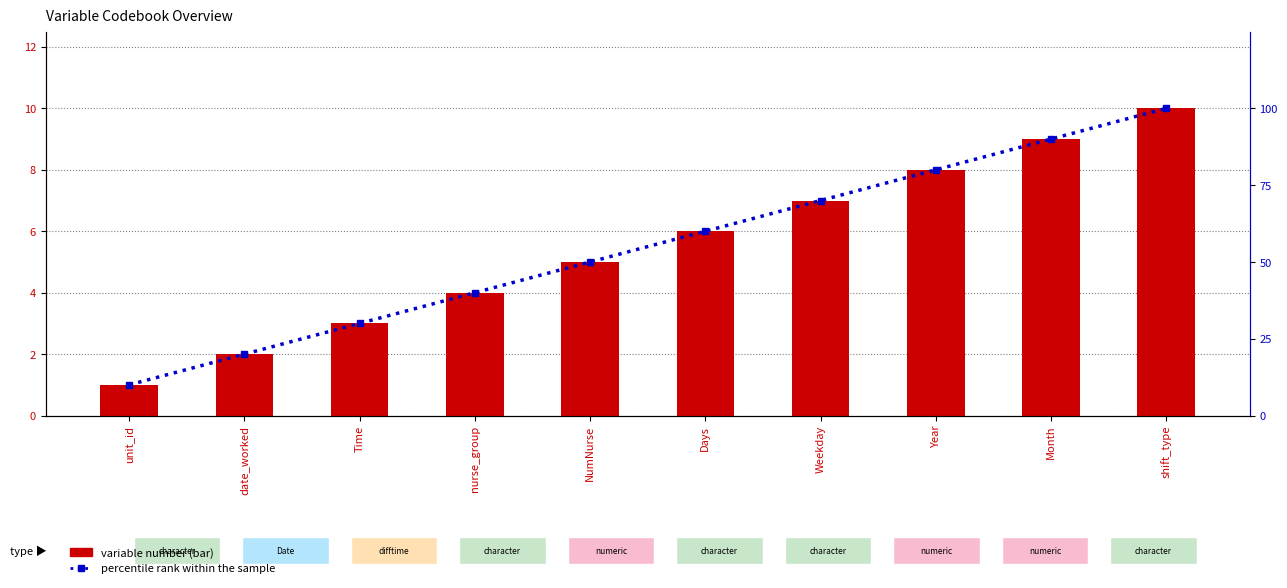

What are all the series names shown in the legend?

variable number, percentile rank within the sample